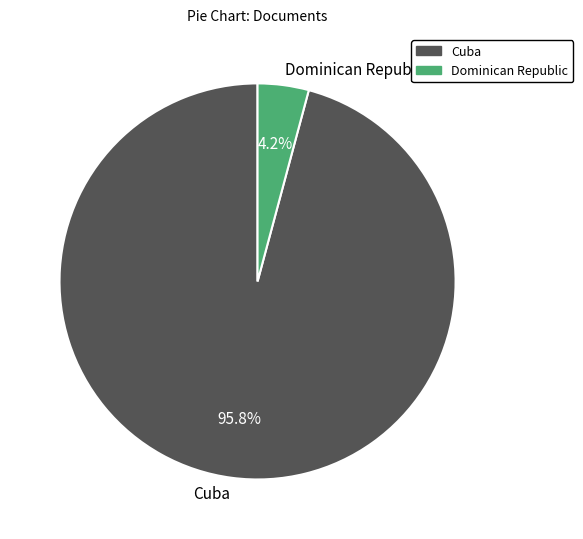

Which category has the smallest portion of the pie?

Dominican Republic